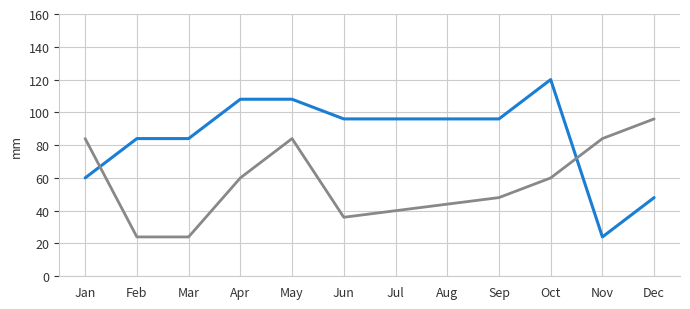

What is the smallest value displayed?

24